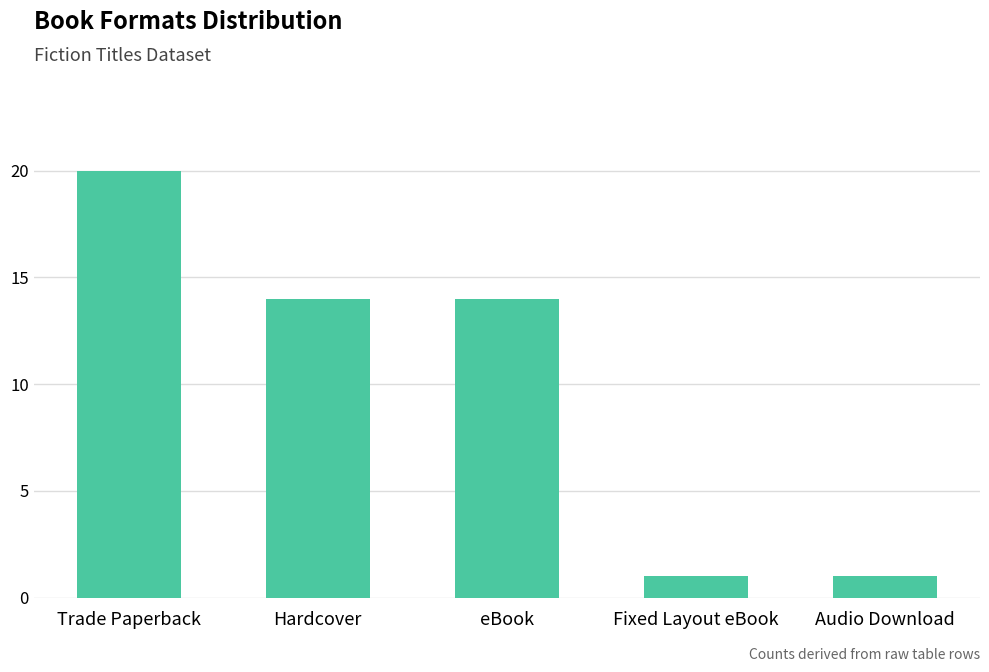

Read the value at eBook.

14